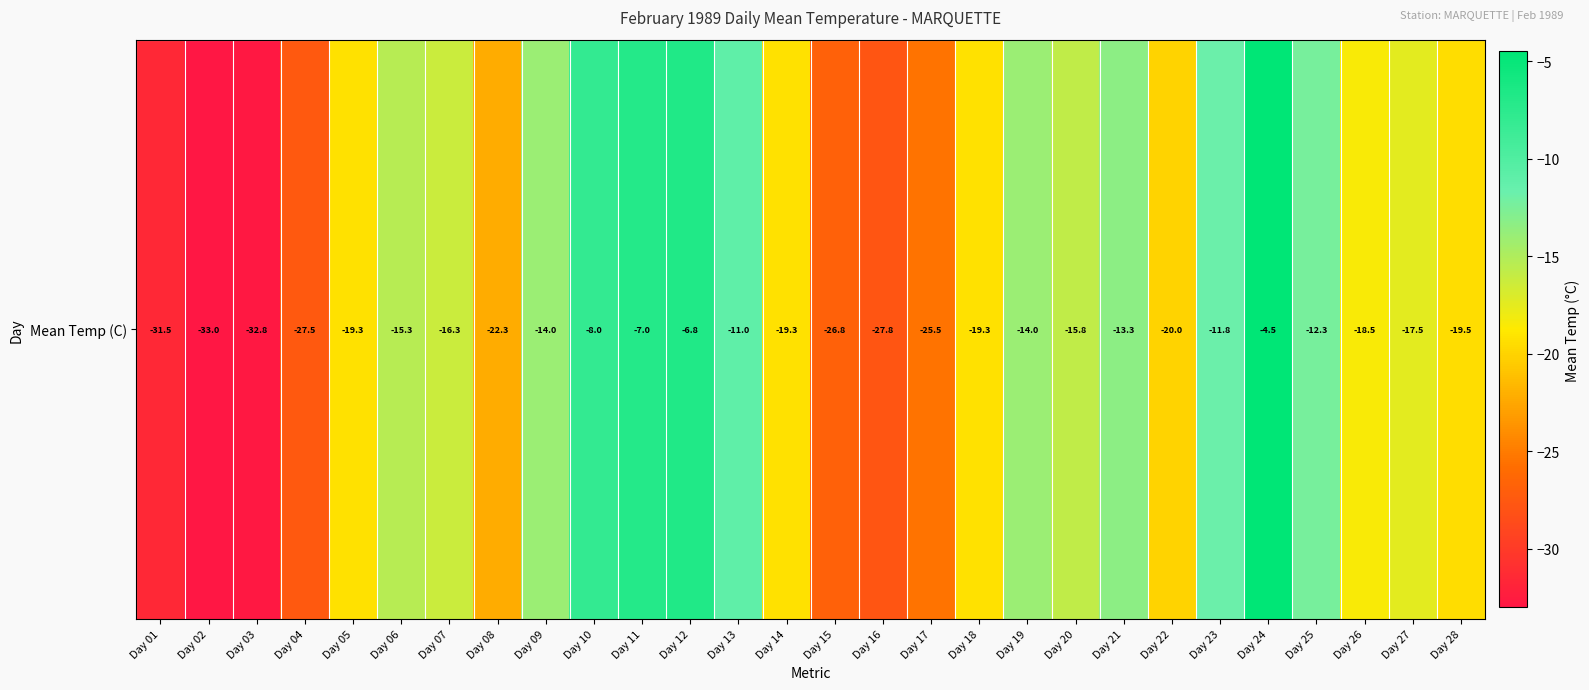

What is the difference between the maximum and second lowest values?

28.3